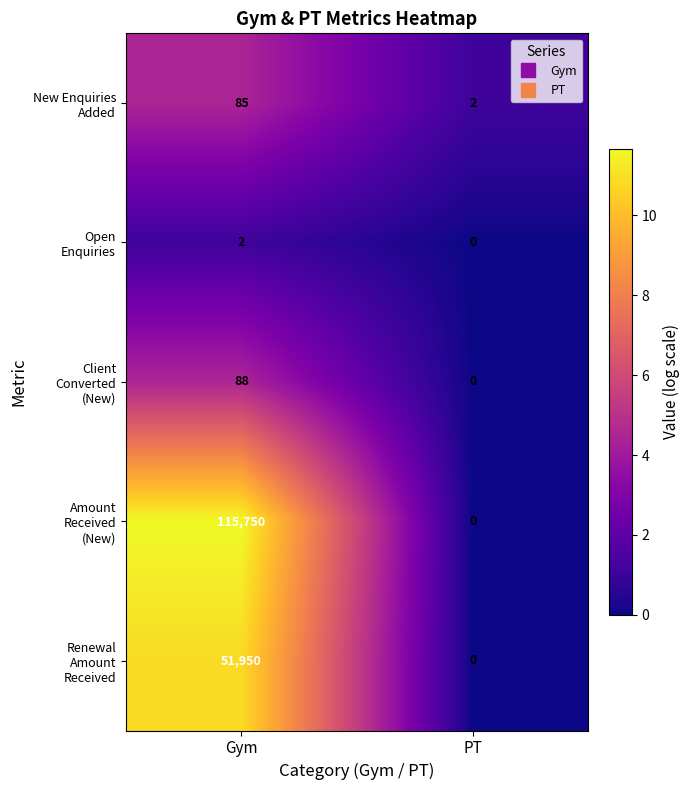

At which category is the sum across all series the highest?

Gym